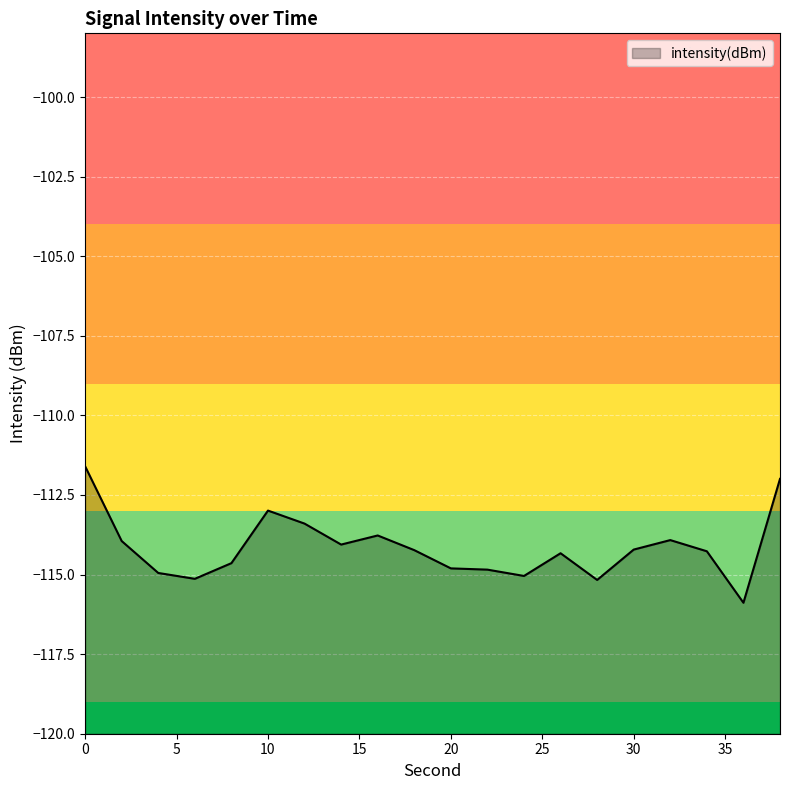

How many points are lower than both their immediate neighbors (excluding endpoints)?

5